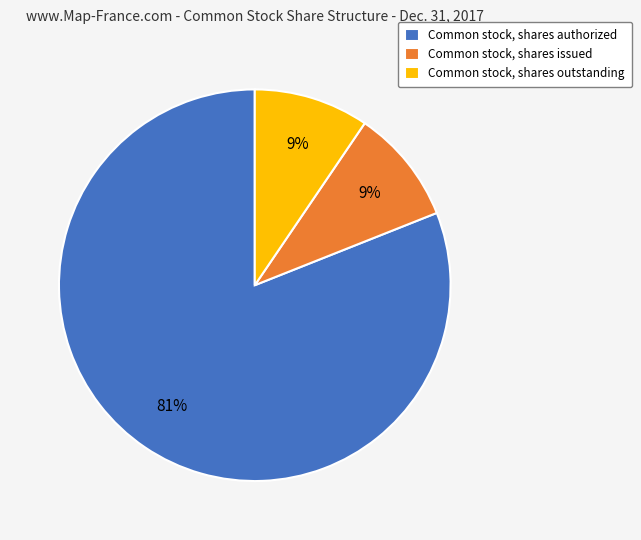

Count the number of slices in the pie.

3